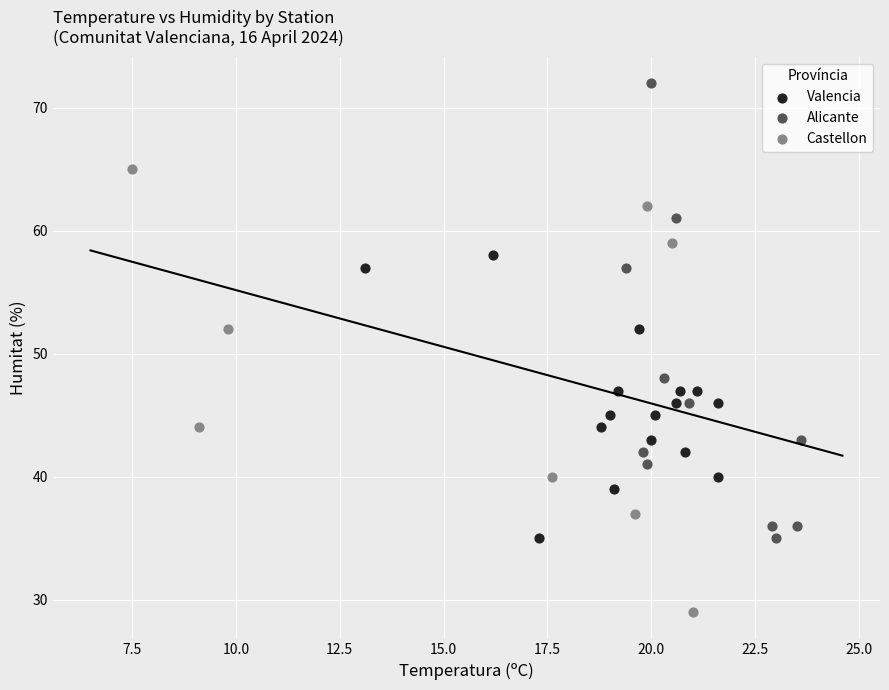

Which series has the largest Y range (max minus min)?

Alicante